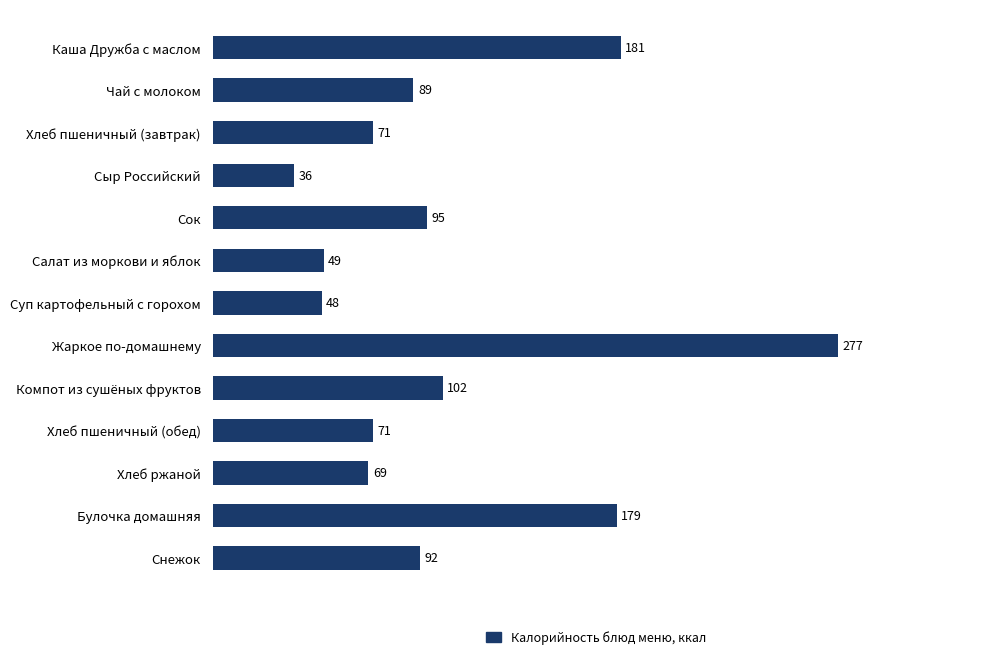

True or false: the data shows 303.3 at Булочка домашняя.

False